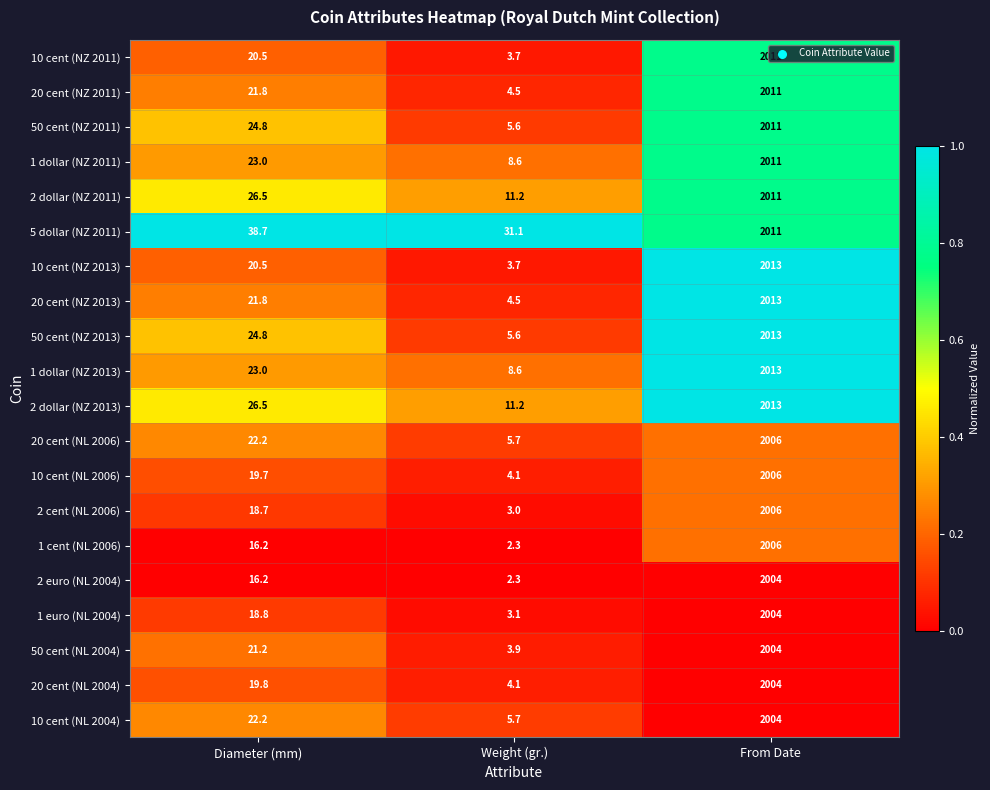

What is the sum of all 10 cent (NL 2006) values?

2029.8